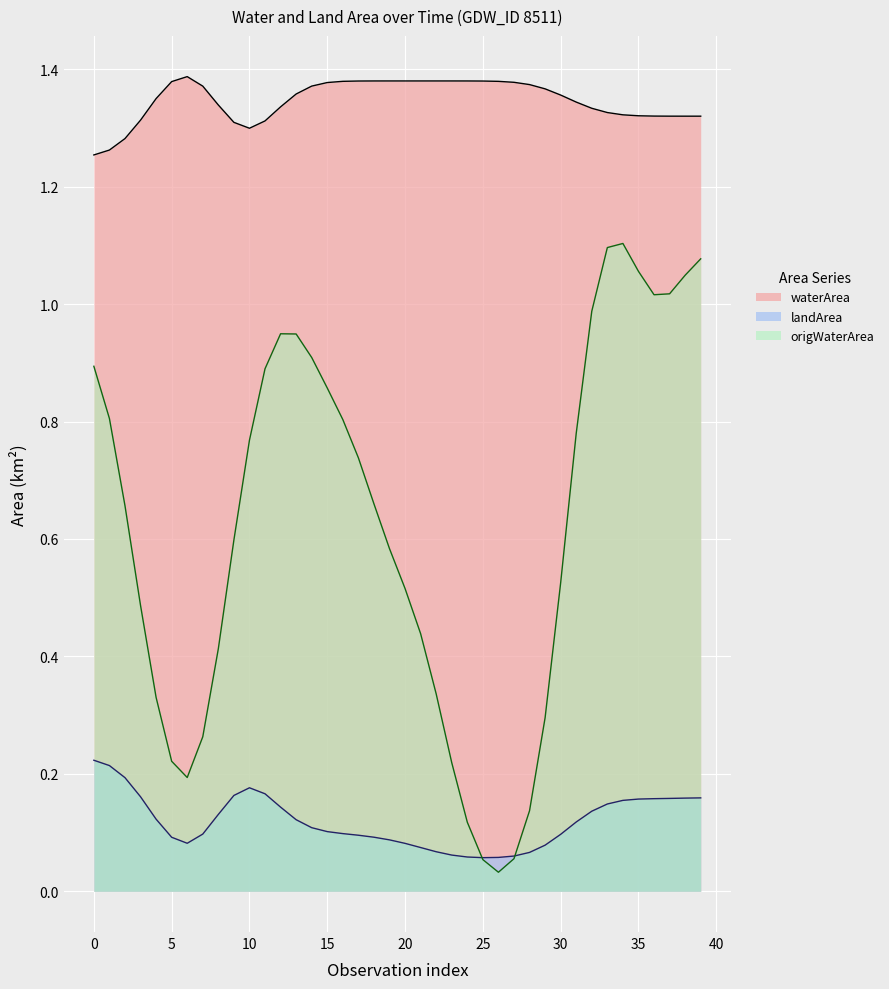

What is the maximum value shown in the chart?

1.4